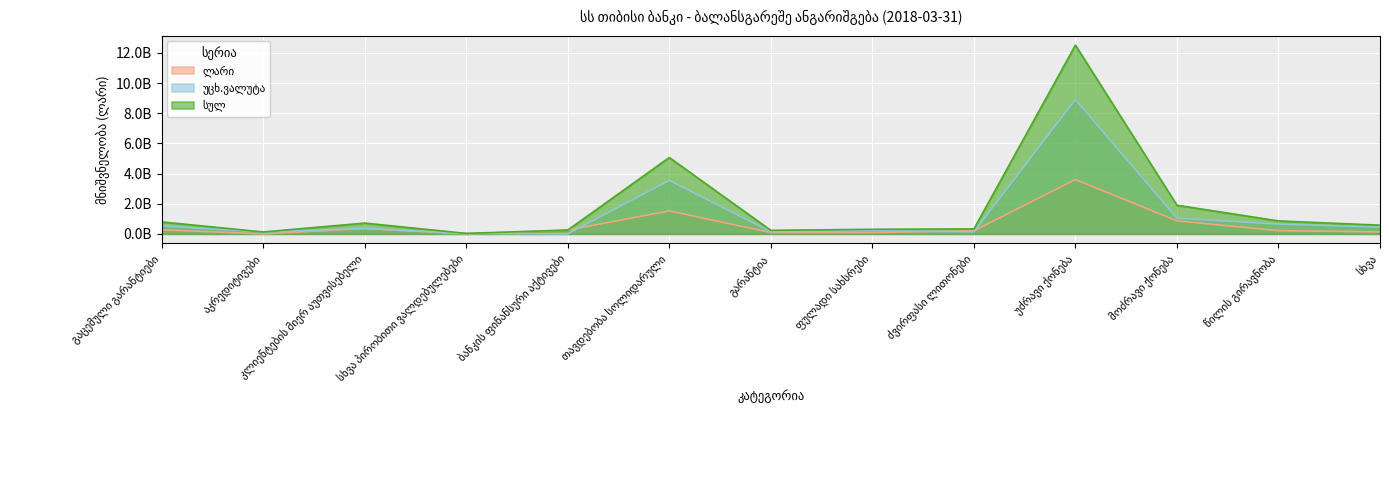

Reading left to right, what are all the values shown in this chart?

ლარი: 267152230.6	0.0	348064996.4	0.0	252150519.5	1521743984.3	85833466.9	86913045.2	198768416.9	3604545625.8	860765532.4	212083956.3	128351673.1
უცხ.ვალუტა: 527919633.5	124568249.1	366089057.8	29823427.5	0.0	3541586568.7	147388050.0	215288793.4	128279967.4	8909954718.8	1038197820.2	646400188.6	447190973.0
სულ: 795071864.0	124568249.1	714154054.2	29823427.5	252150519.5	5063330552.9	233221516.8	302201838.6	327048384.3	12514500344.6	1898963352.6	858484144.8	575542646.1